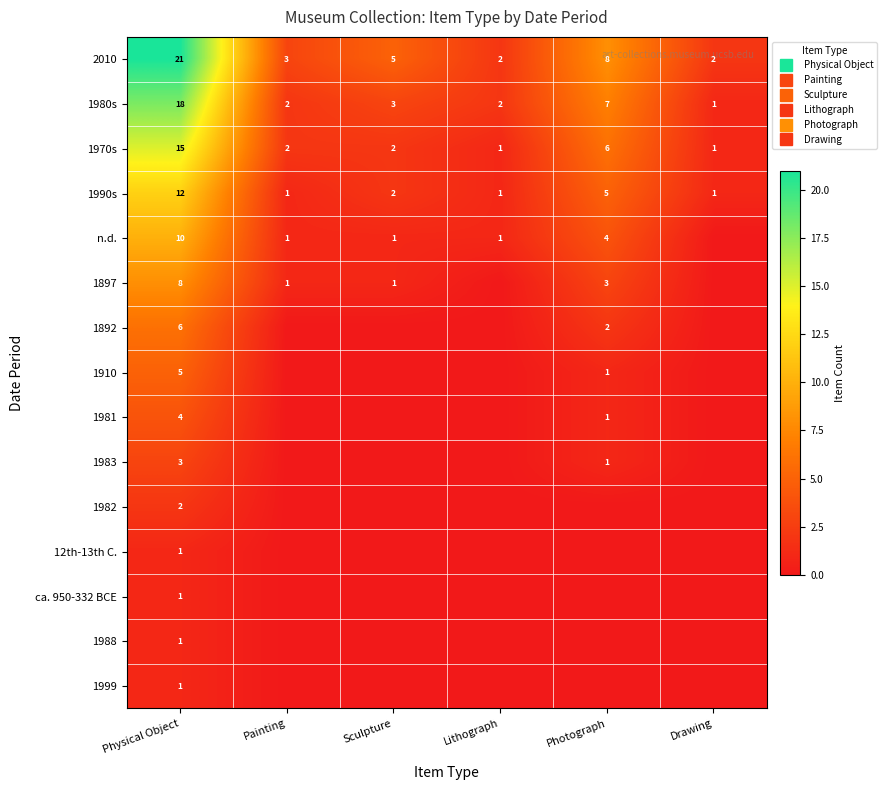

What is the difference between the maximum and minimum values in the n.d. series?

10